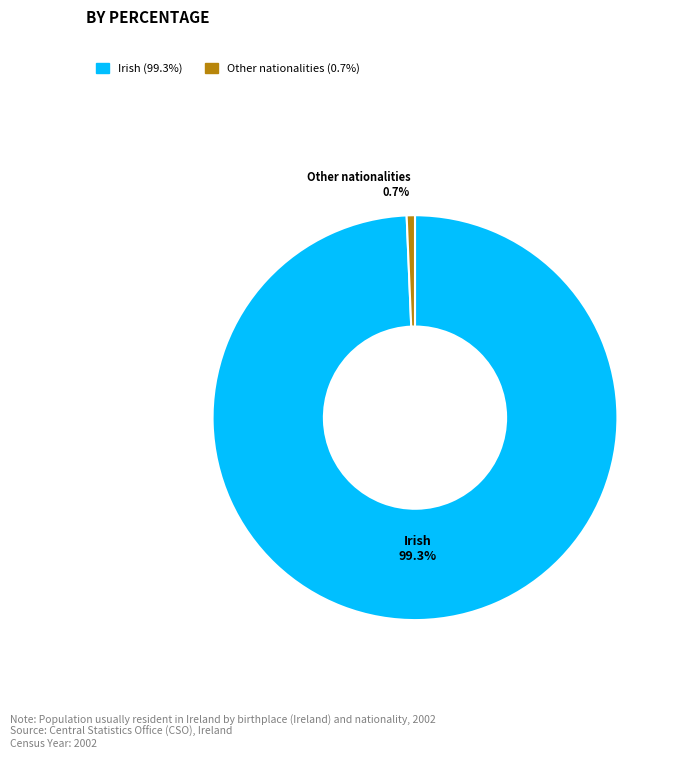

How many segments does this pie chart have?

2